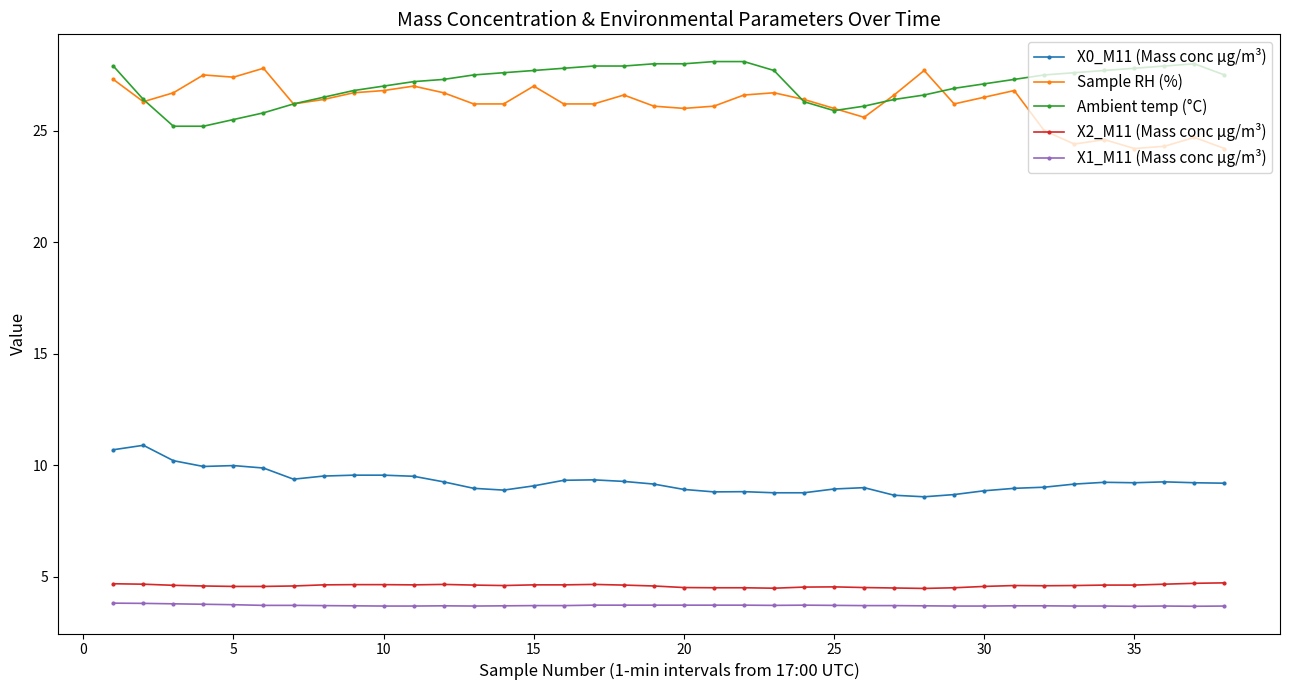

True or false: X2_M11 (Mass conc μg/m³) and Sample RH (%) intersect in this chart.

False